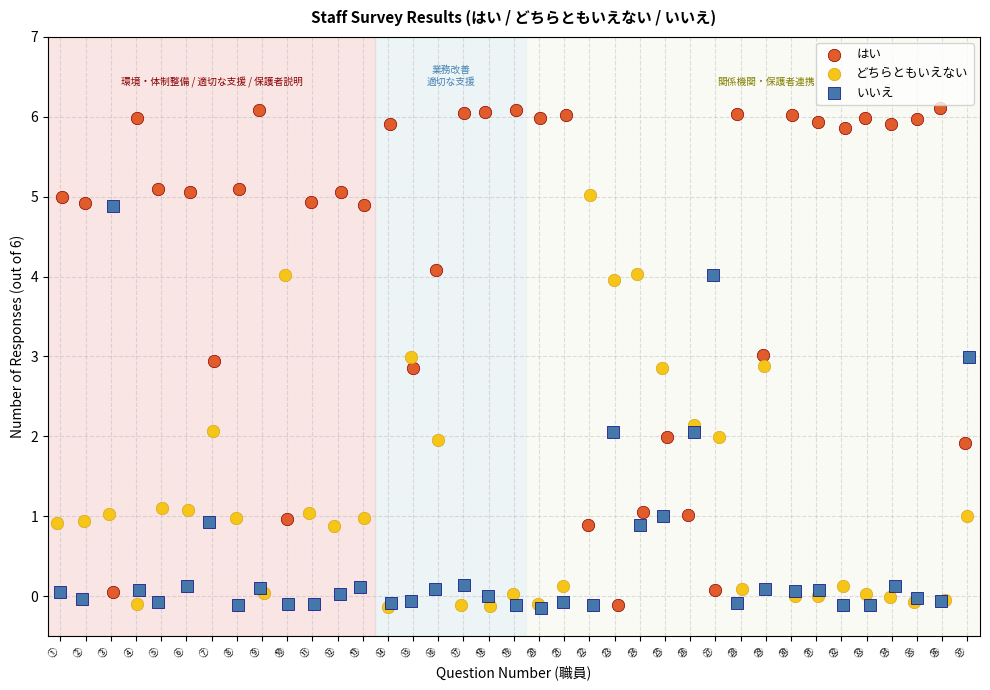

Which series reaches the maximum Y coordinate?

はい